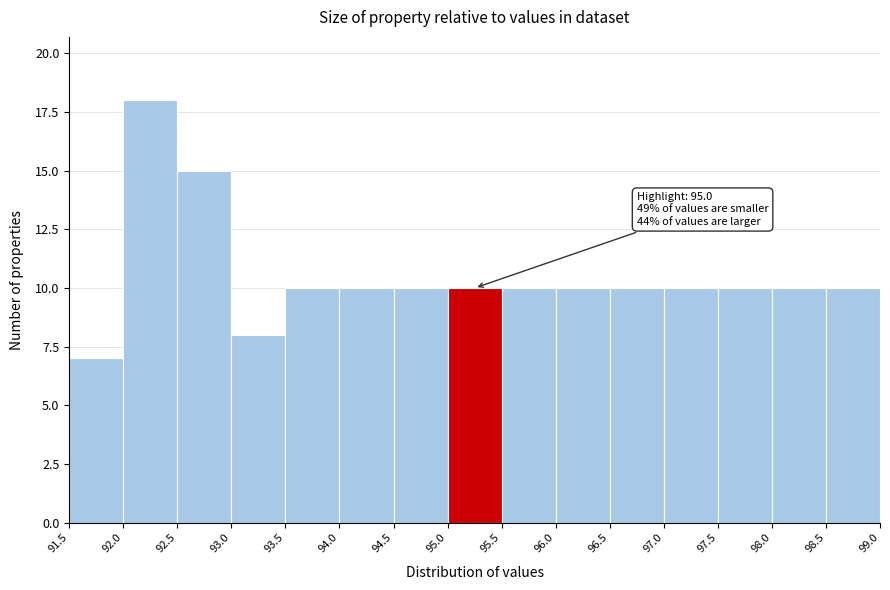

Which range on the x-axis has the tallest bar?

92.0 to 92.5